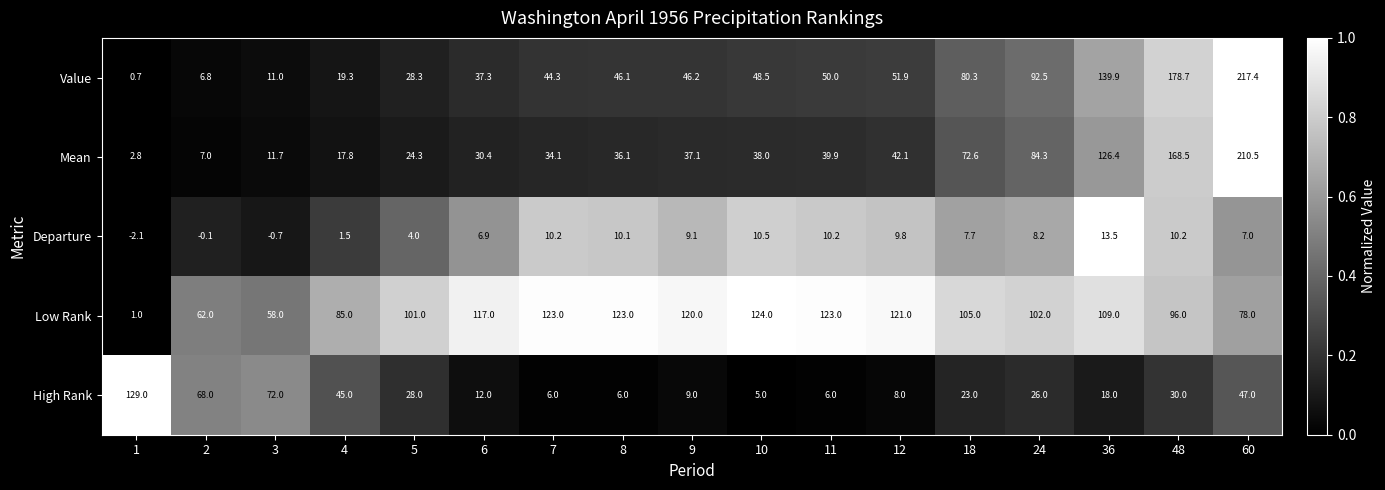

What is the approximate value of Mean at 9?

37.1